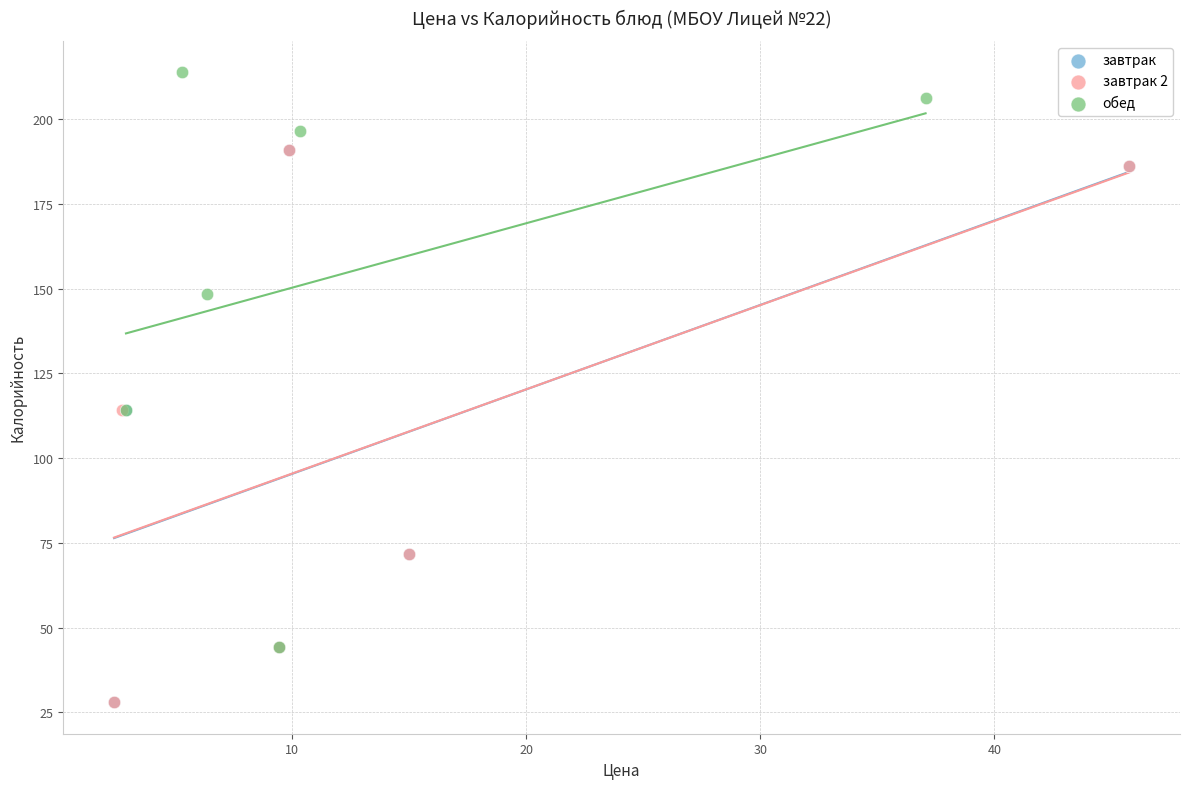

Which series contains the highest Y value?

обед